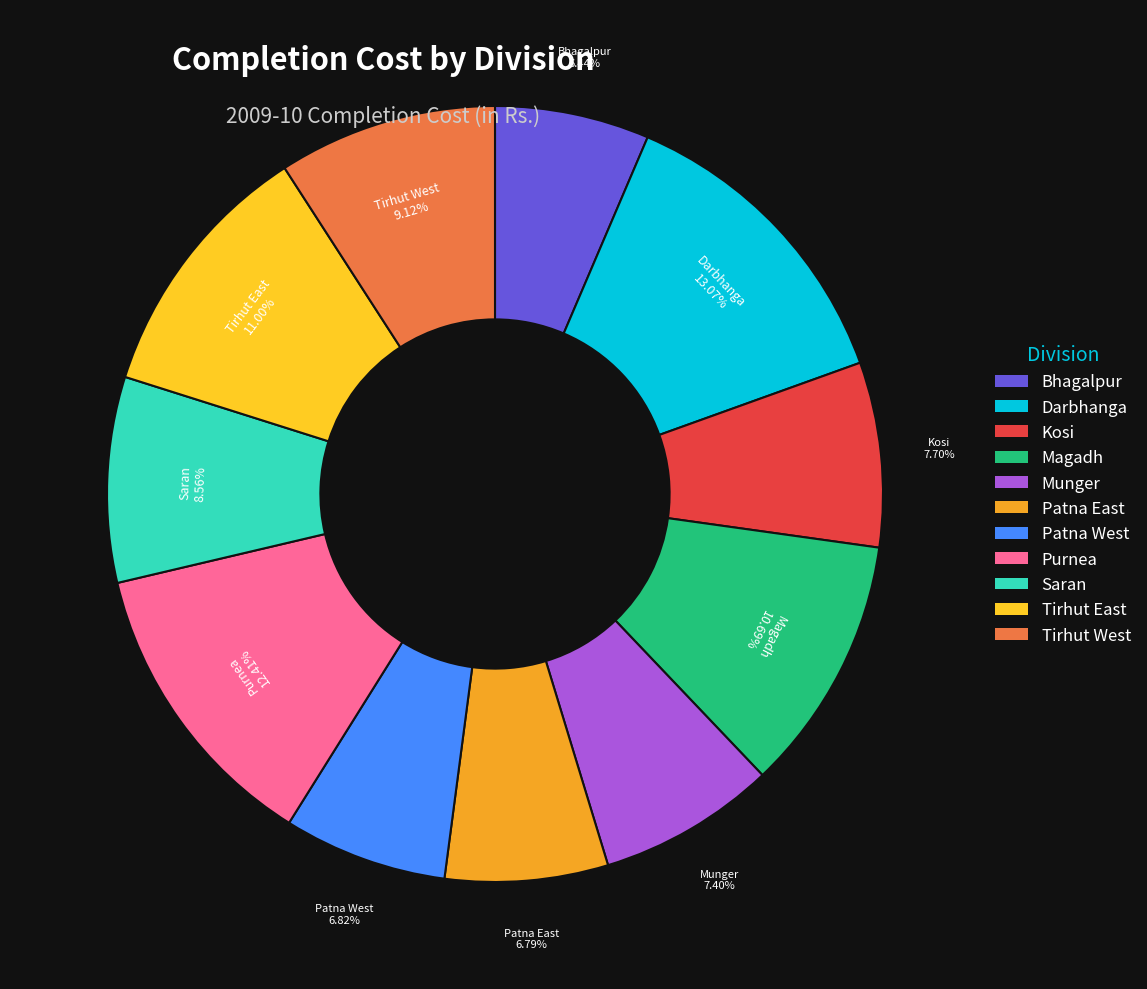

Is there a majority slice in this chart?

No